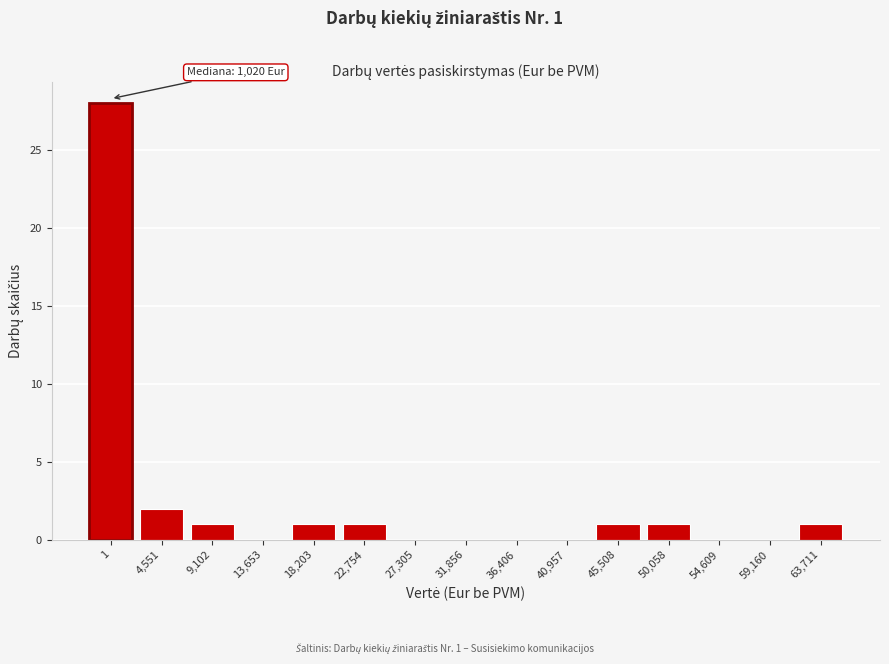

Reading left to right, list all the values displayed in this chart.

1=28	4,551=2	9,102=1	13,653=0	18,203=1	22,754=1	27,305=0	31,856=0	36,406=0	40,957=0	45,508=1	50,058=1	54,609=0	59,160=0	63,711=1